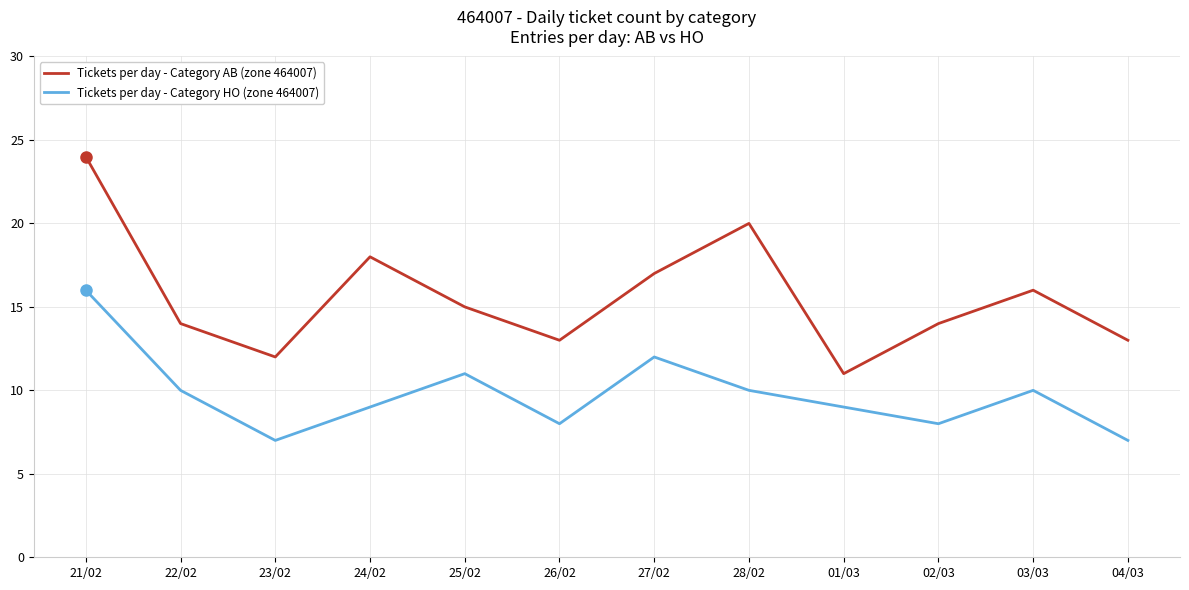

What are all the series names shown in the legend?

Tickets per day - Category AB (zone 464007), Tickets per day - Category HO (zone 464007)